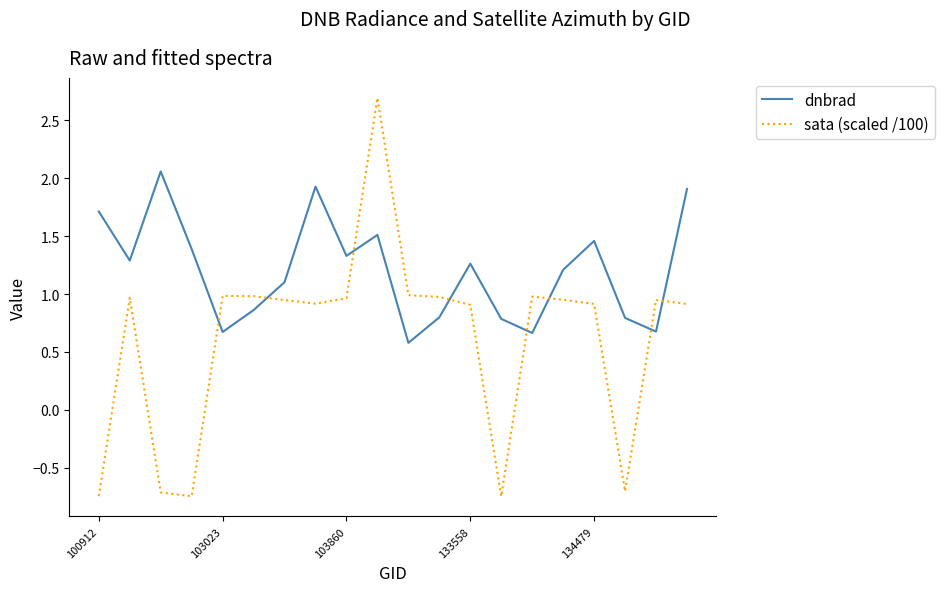

Which series has the largest range (max minus min)?

sata (scaled /100)